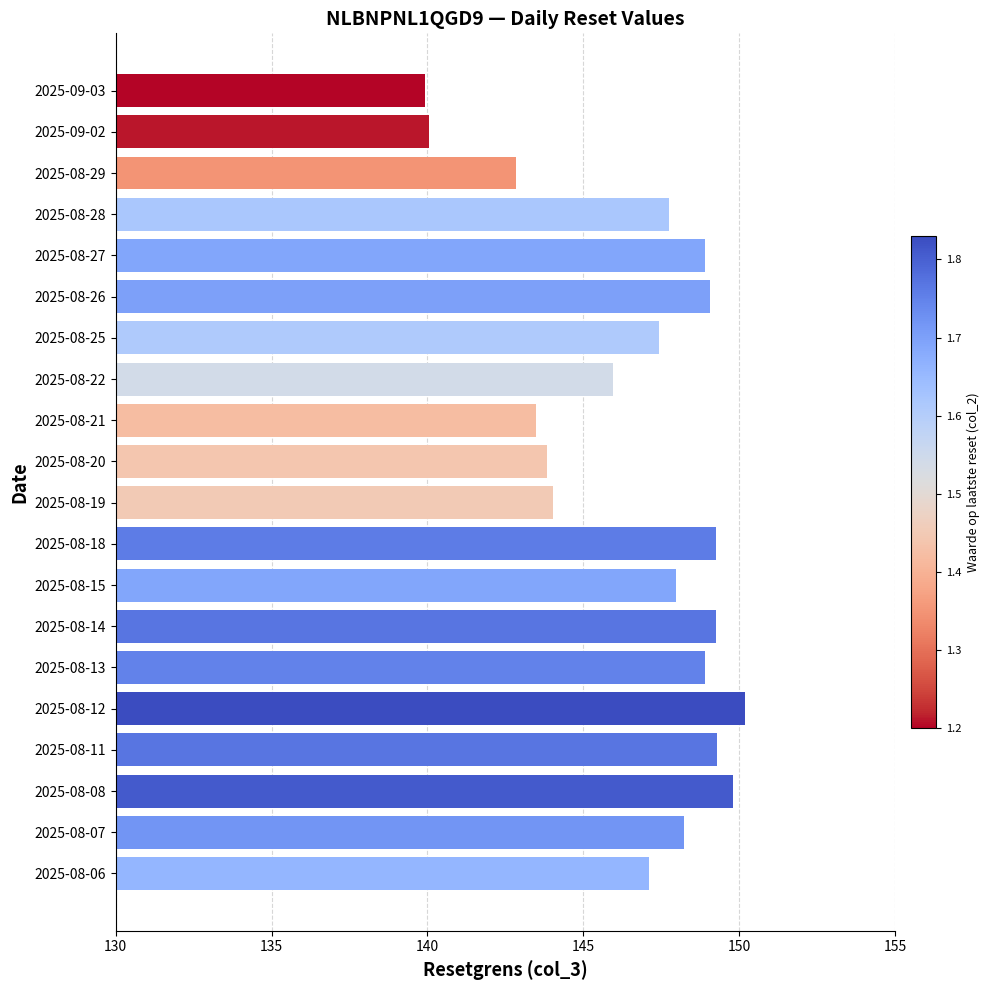

What is the change in value from 2025-09-03 to 2025-08-12?

+10.3